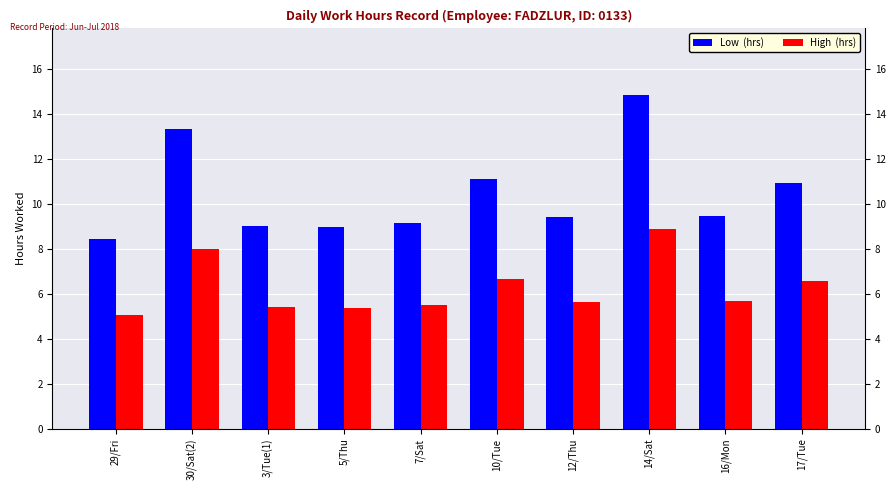

What is the difference between the highest and lowest values at 12/Thu?

3.8